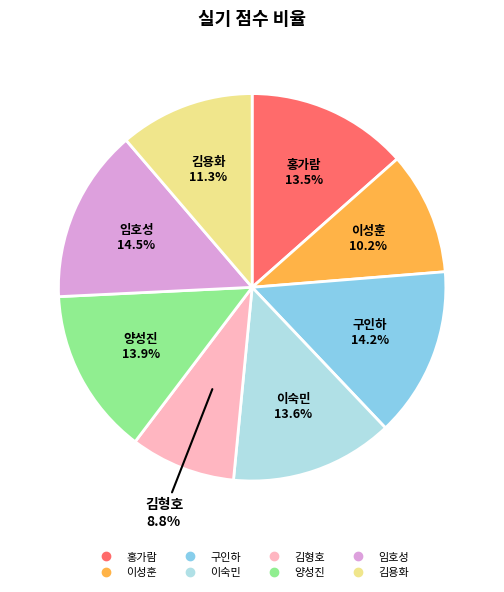

Does 구인하 account for over 50% of the chart?

No